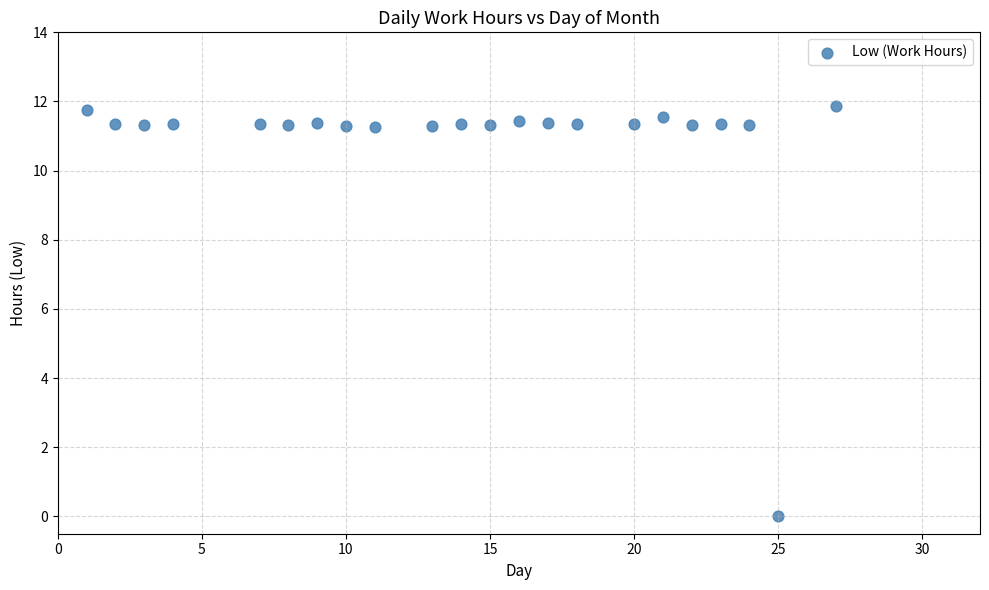

What is the range of X values (max minus min)?

26.0